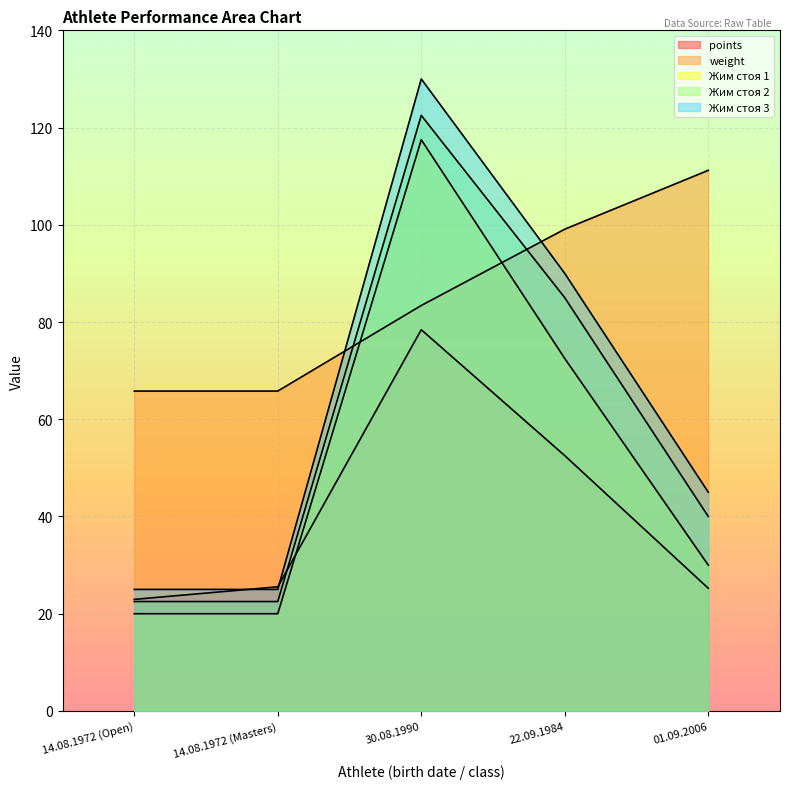

What is the label of the 3rd point from the left?

30.08.1990